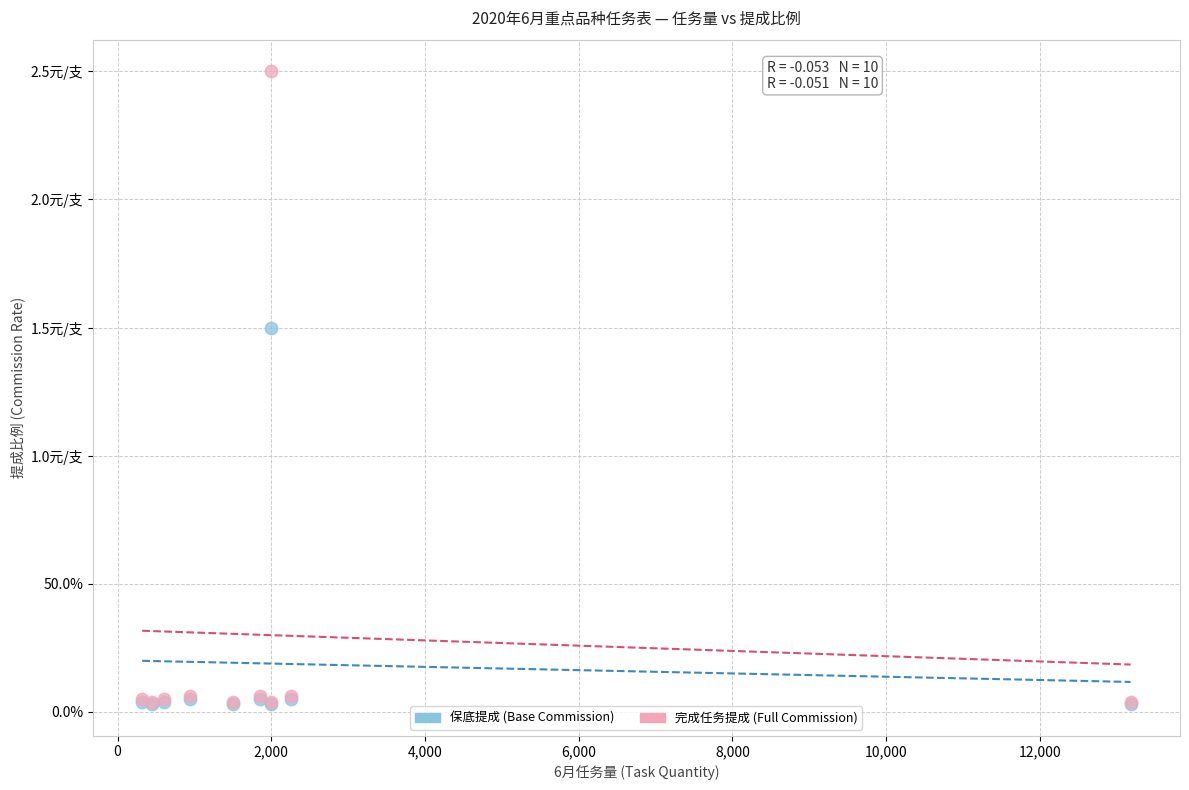

What are all the series names shown in the legend?

保底提成 (Base Commission), 完成任务提成 (Full Commission)